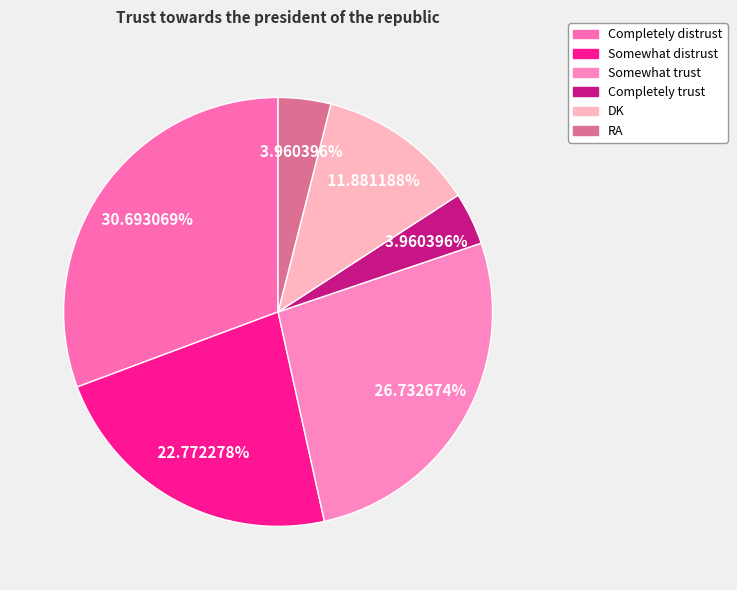

Do Completely trust and Somewhat trust together represent more than half of the pie?

No